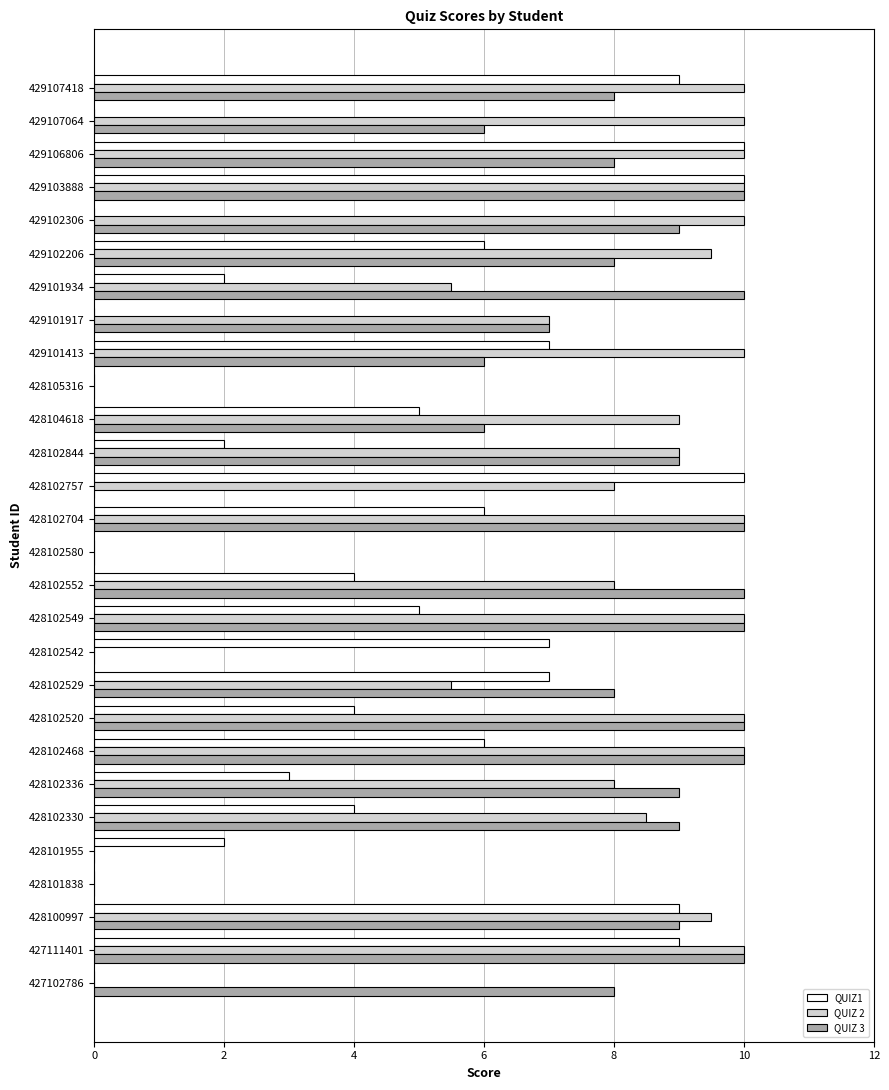

What is the sum of all QUIZ 3 values?

190.0